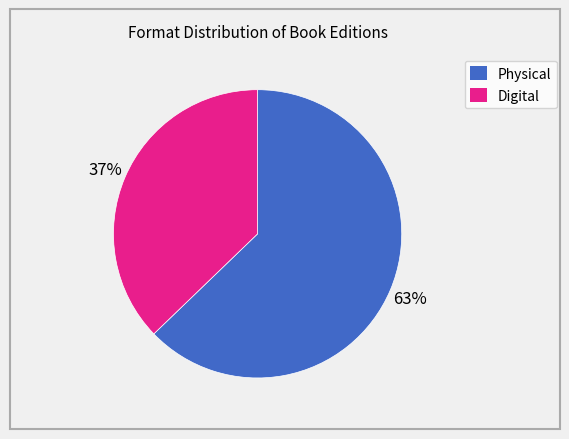

To the nearest percent, what is the difference between the largest and smallest slice percentages?

26%